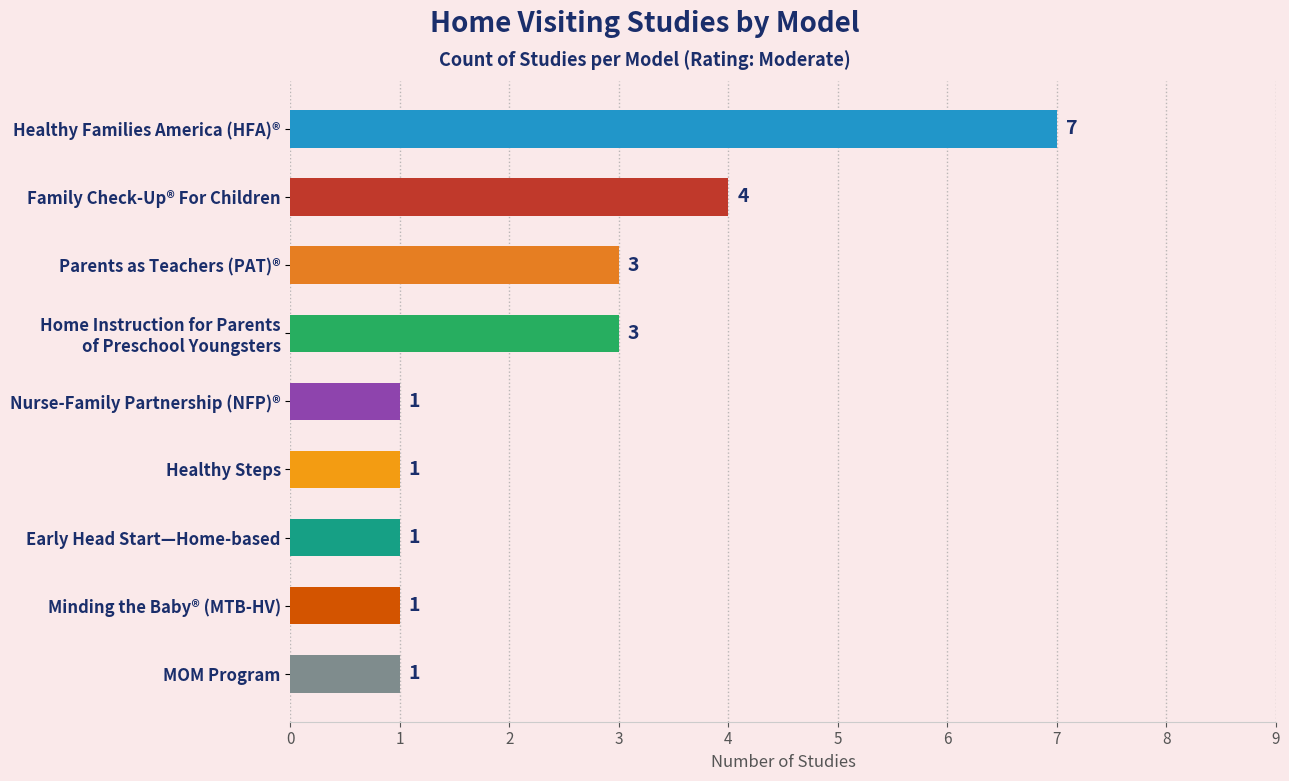

What is the label of the 5th bar from the bottom?

Nurse-Family Partnership (NFP)®